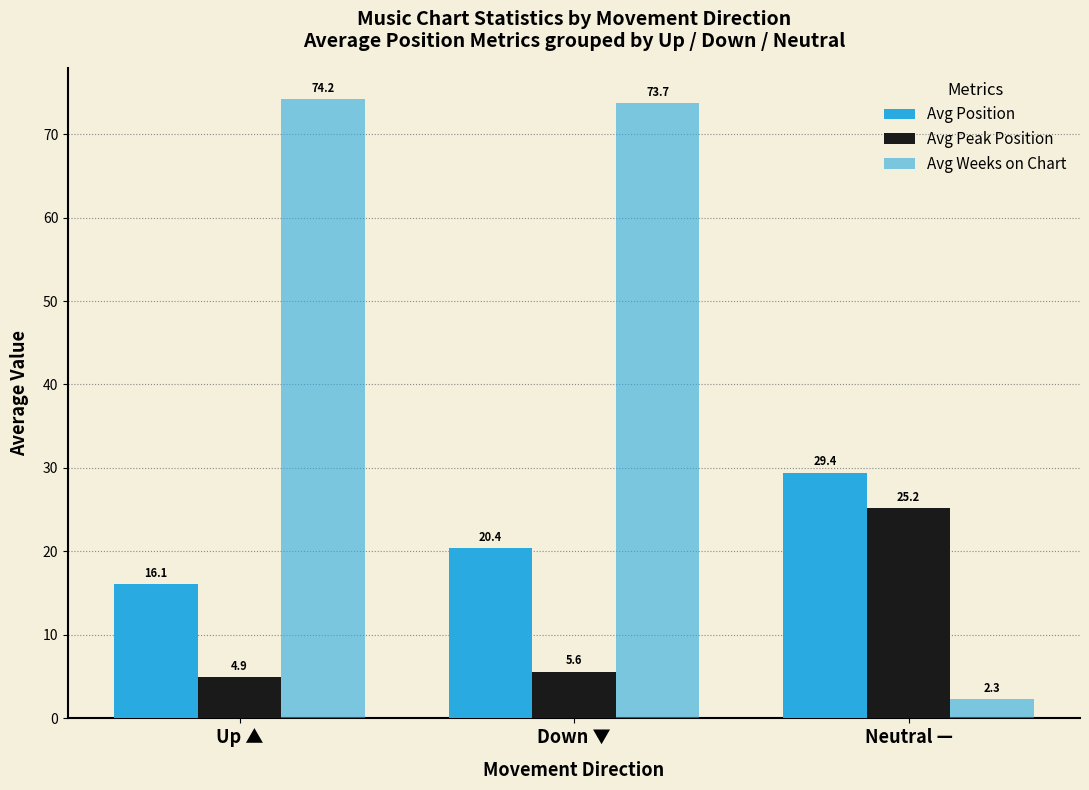

Reading left to right, transcribe all the data shown in this chart.

Avg Position: Up ▲=16.1	Down ▼=20.4	Neutral —=29.4
Avg Peak Position: Up ▲=4.9	Down ▼=5.6	Neutral —=25.2
Avg Weeks on Chart: Up ▲=74.2	Down ▼=73.7	Neutral —=2.3